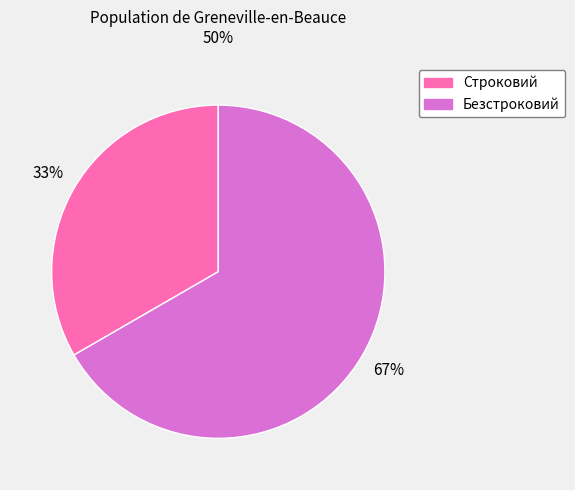

What is the majority slice?

Безстроковий